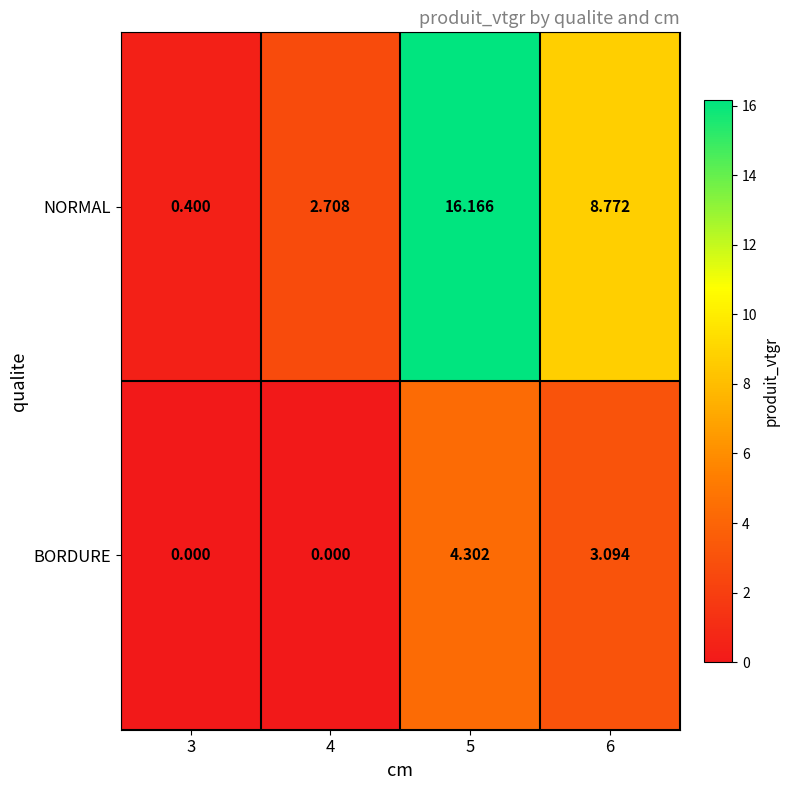

Rank the series by their average value, from lowest to highest.

BORDURE, NORMAL